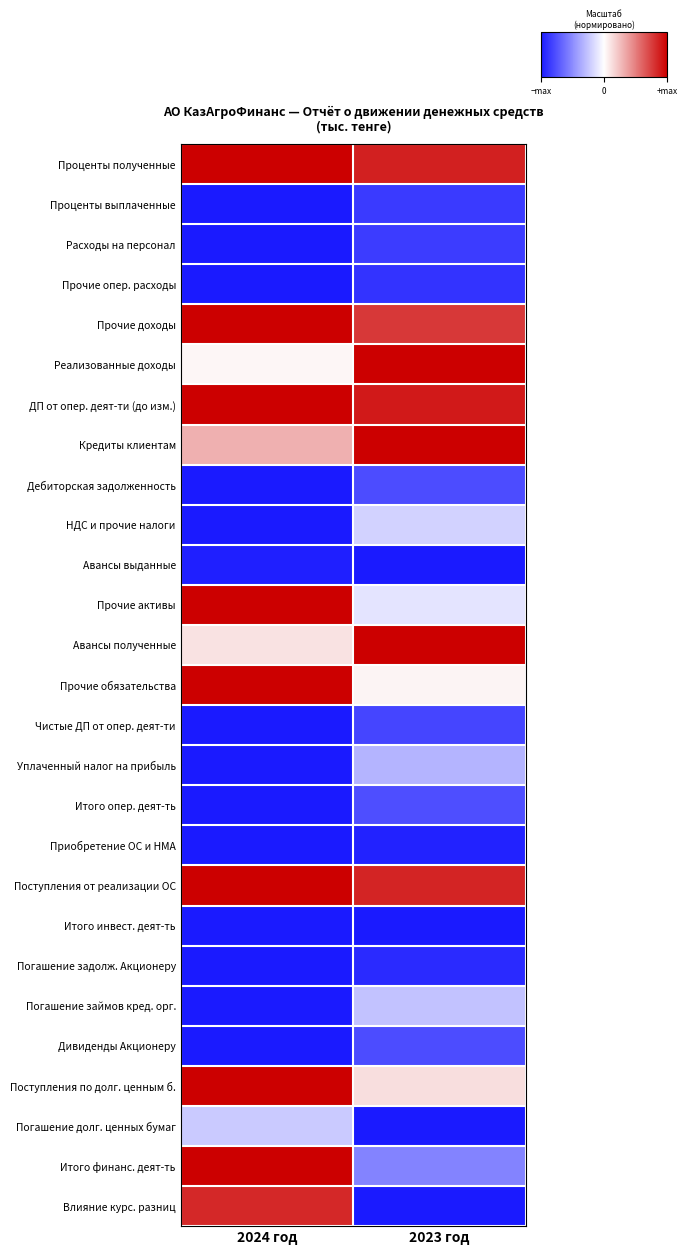

List the series in order of their peak value, highest first.

Проценты полученные, Прочие доходы, Реализованные доходы, ДП от опер. деят-ти (до изм.), Кредиты клиентам, Прочие активы, Авансы полученные, Прочие обязательства, Поступления от реализации ОС, Поступления по долг. ценным б., Итого финанс. деят-ть, Влияние курс. разниц, НДС и прочие налоги, Погашение долг. ценных бумаг, Погашение займов кред. орг., Уплаченный налог на прибыль, Итого опер. деят-ть, Дивиденды Акционеру, Дебиторская задолженность, Чистые ДП от опер. деят-ти, Расходы на персонал, Проценты выплаченные, Прочие опер. расходы, Погашение задолж. Акционеру, Приобретение ОС и НМА, Авансы выданные, Итого инвест. деят-ть